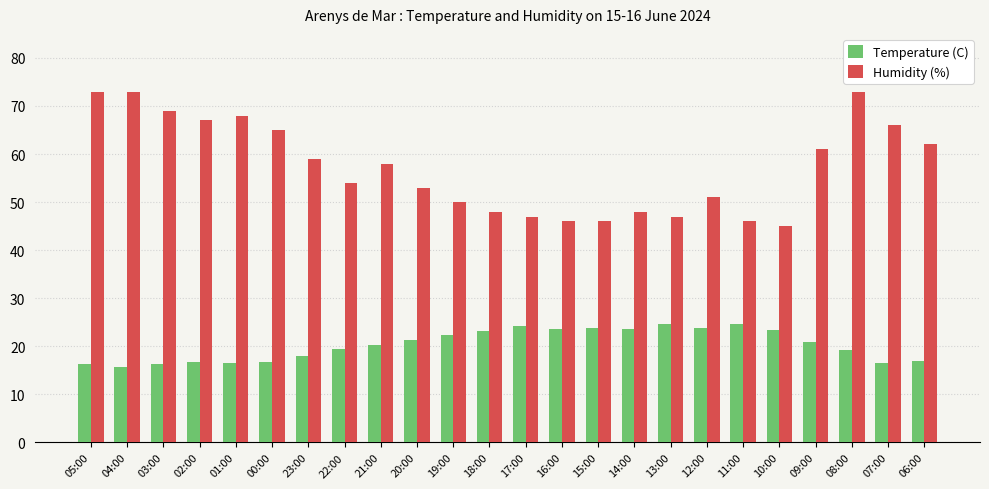

Which series has the widest spread of values?

Humidity (%)